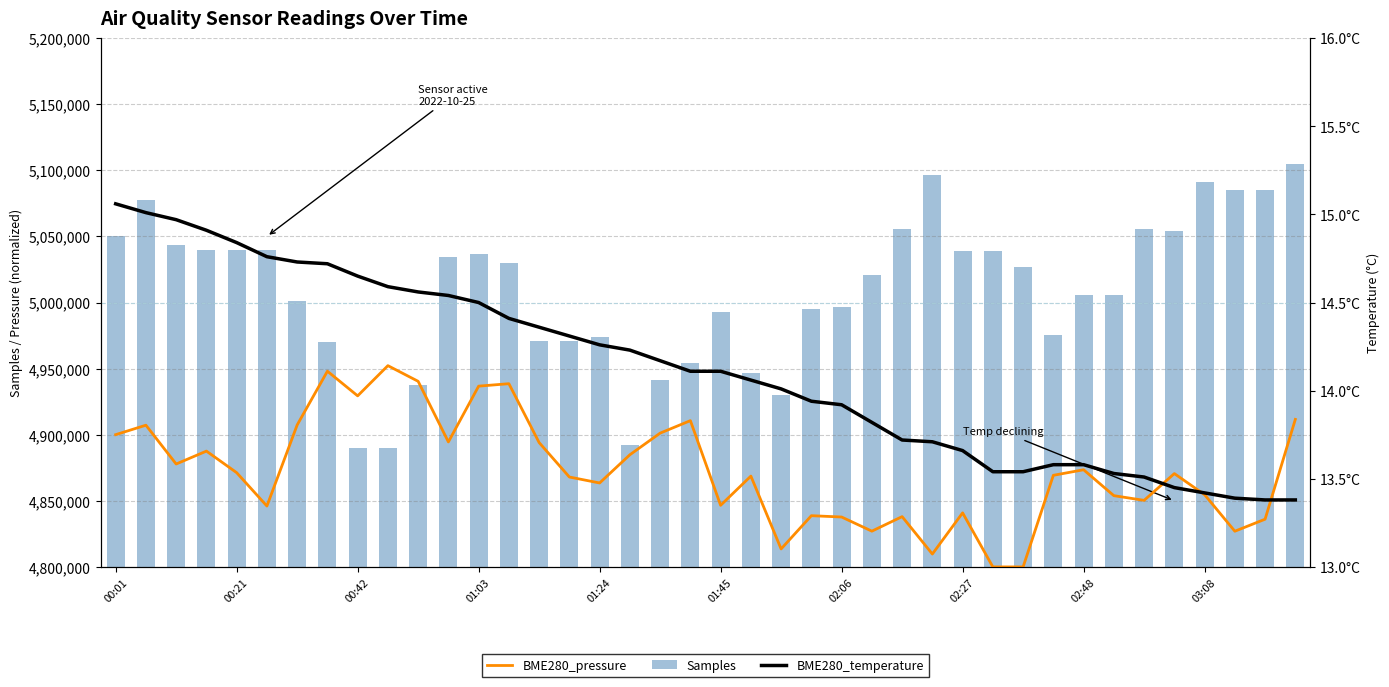

What is the sum of all Samples values?

200384841